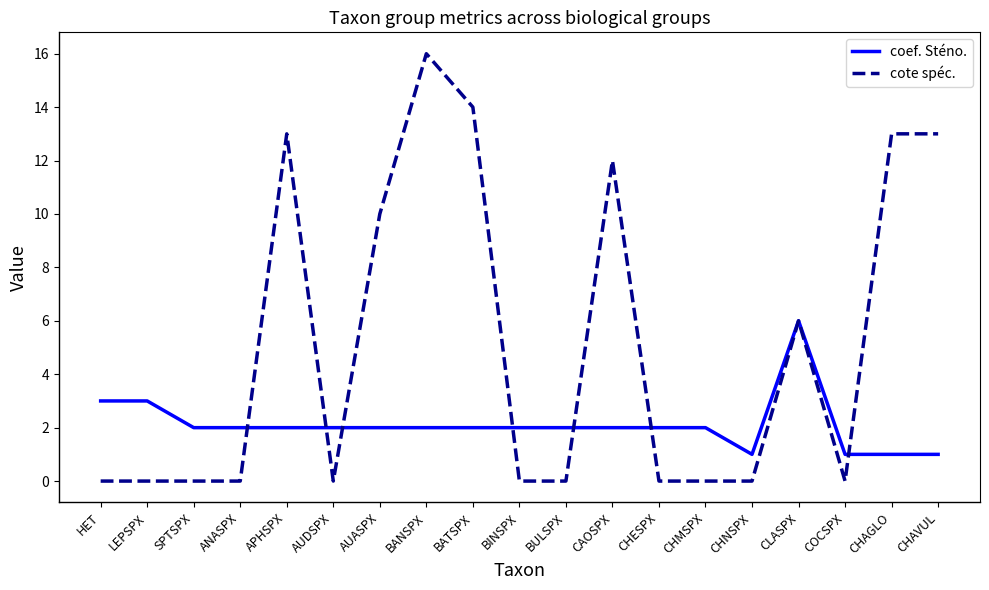

Which series has the largest total across all categories?

cote spéc.